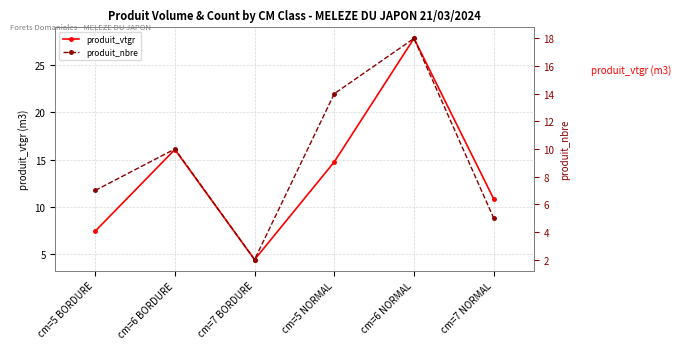

What is the difference between the produit_nbre values at cm=7 BORDURE and cm=5 NORMAL?

12.0